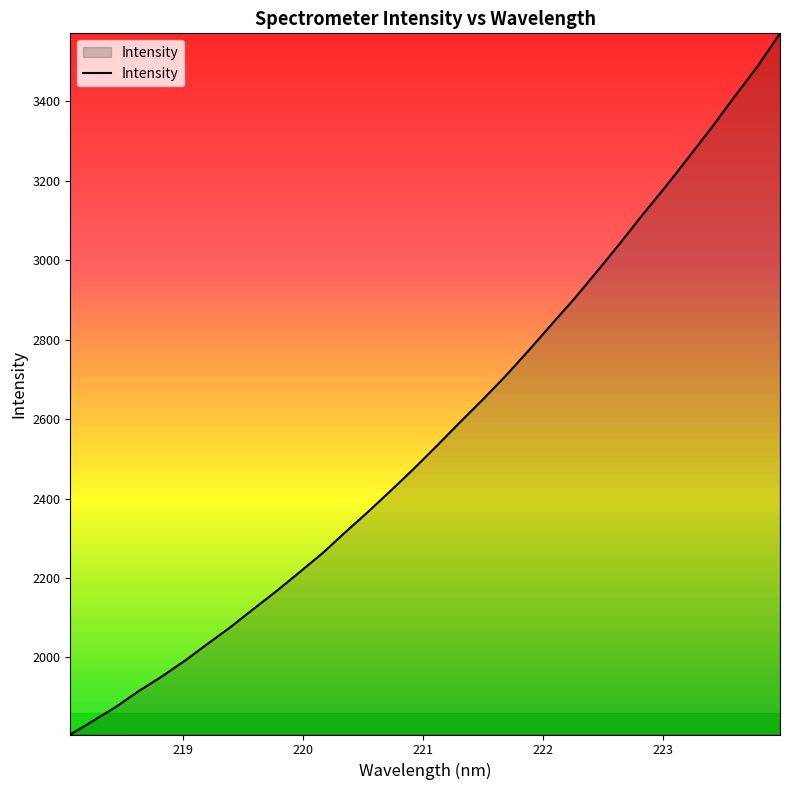

What is the difference between the maximum and minimum values?

1765.6